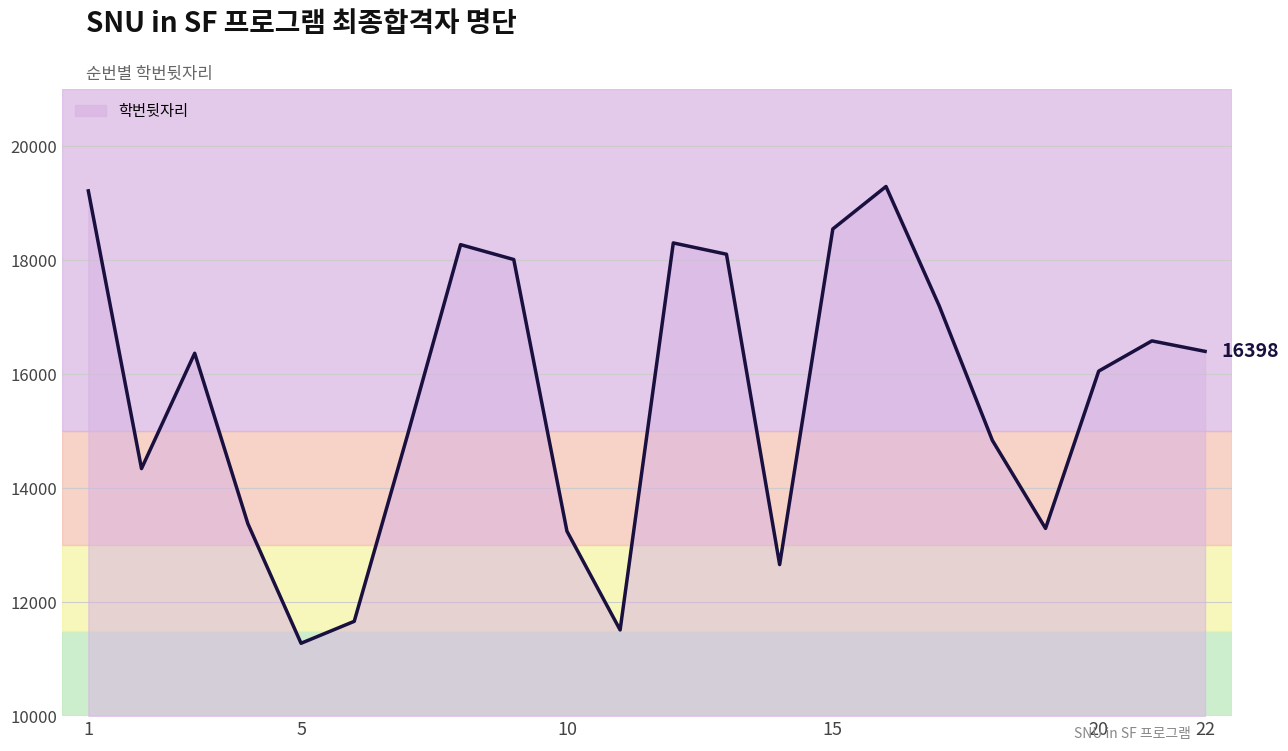

What is the greatest value displayed?

19290